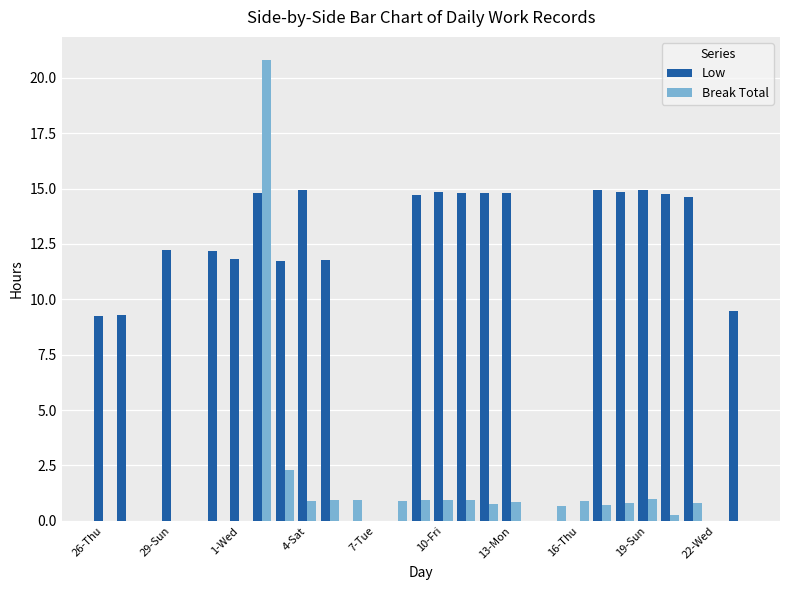

What are all the series names shown in the legend?

Low, Break Total